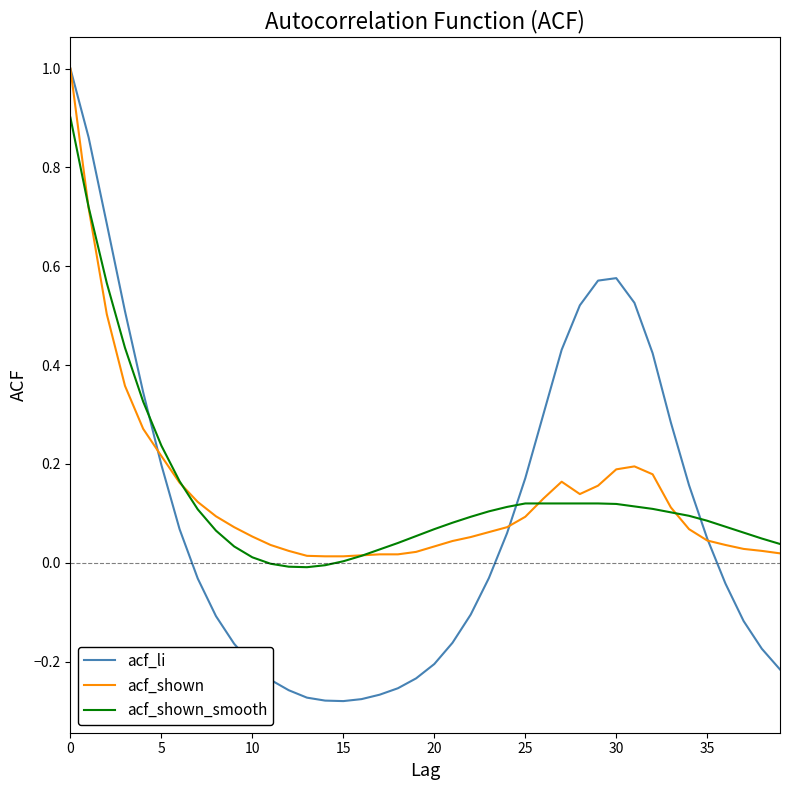

Which series has the widest spread of values?

acf_li